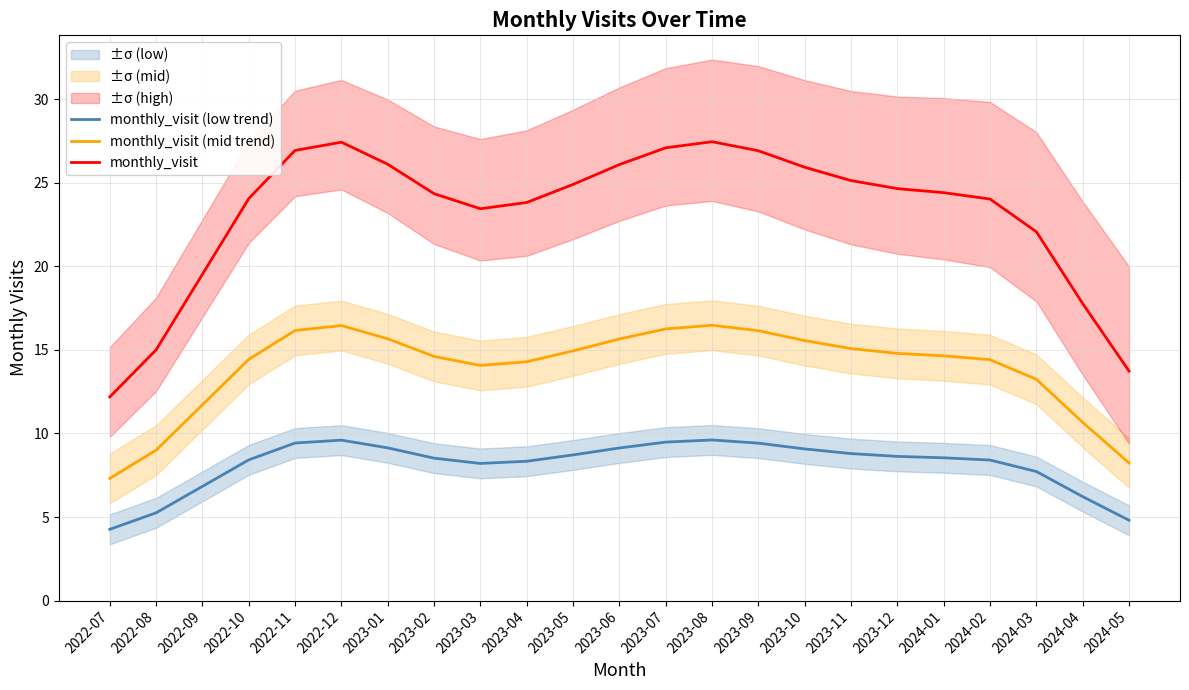

True or false: monthly_visit (low trend) has a value of 9.1 at 2023-01.

True